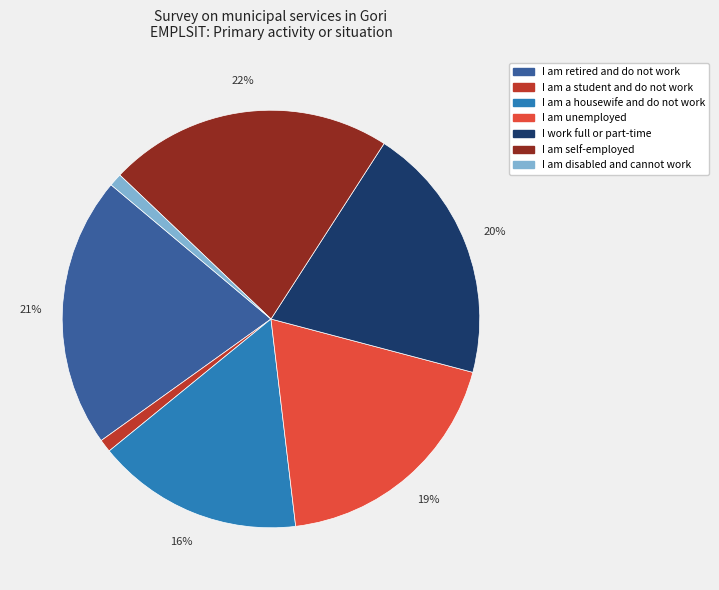

To the nearest percent, what is the difference between the largest and smallest slice percentages?

21%